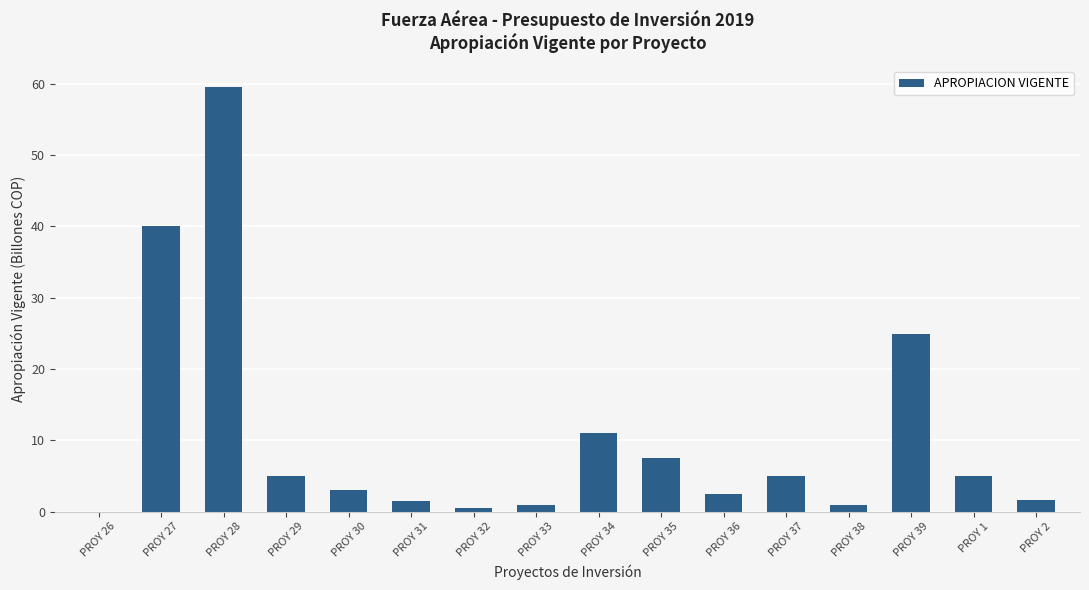

True or false: the data shows 59.5 at PROY 28.

True